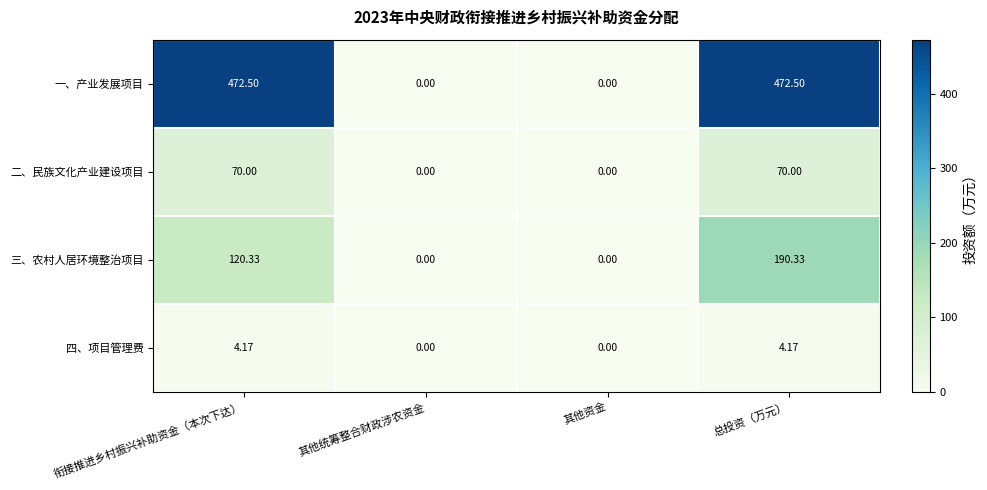

Which series has the largest total across all categories?

一、产业发展项目